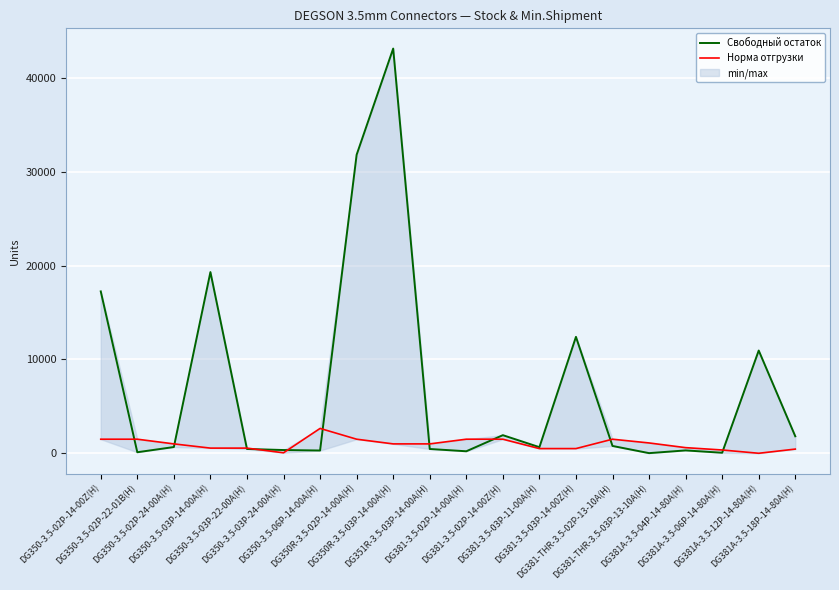

Which has a higher value, DG350R-3.5-03P-14-00A(H) or DG350-3.5-02P-24-00A(H)?

DG350R-3.5-03P-14-00A(H)